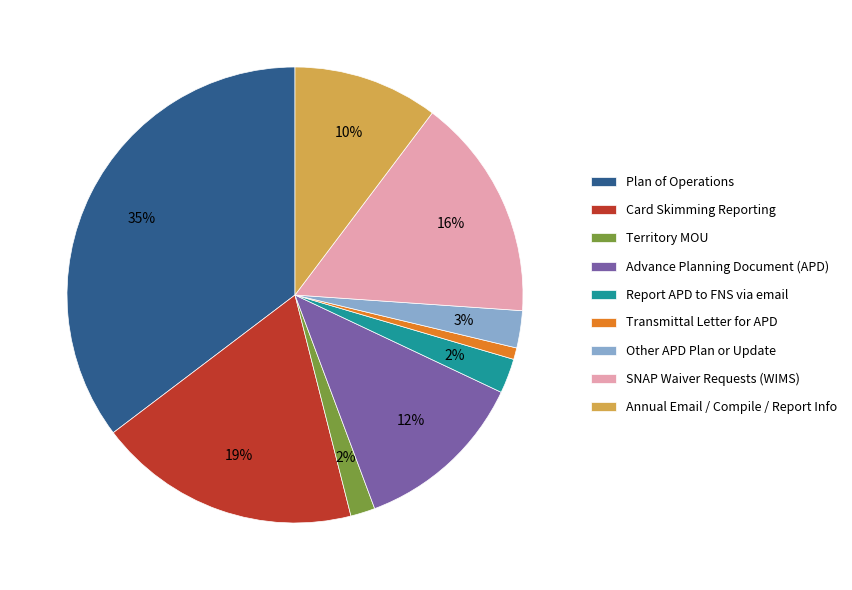

Is the sum of SNAP Waiver Requests (WIMS) and Report APD to FNS via email greater than half?

No